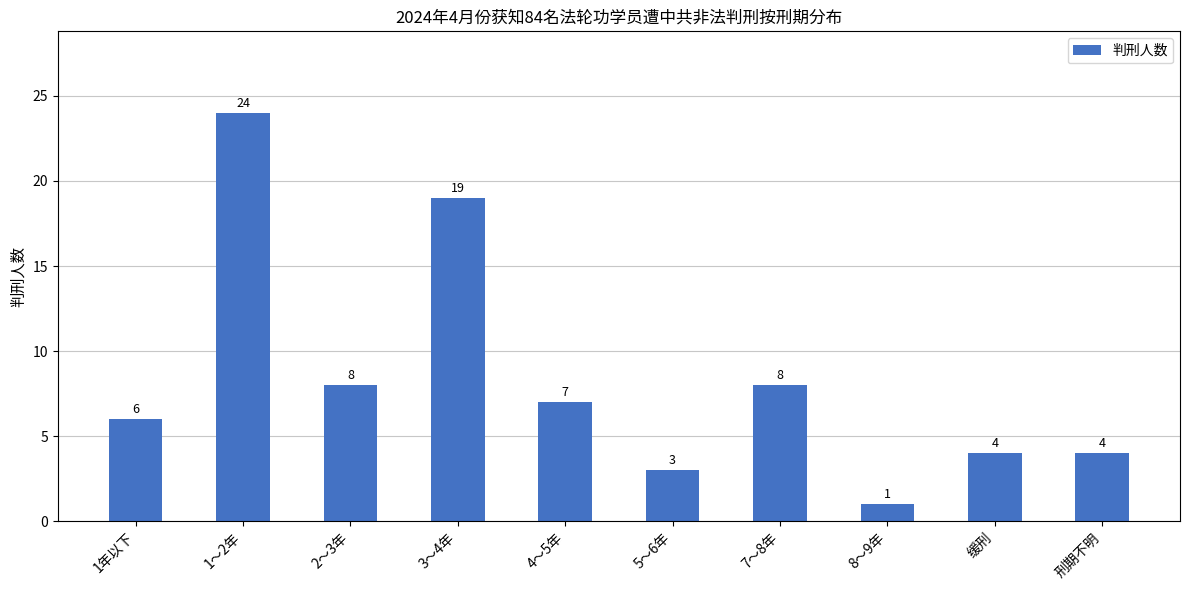

Reading right to left, extract all data points from this chart.

刑期不明=4	缓刑=4	8～9年=1	7～8年=8	5～6年=3	4～5年=7	3～4年=19	2～3年=8	1～2年=24	1年以下=6